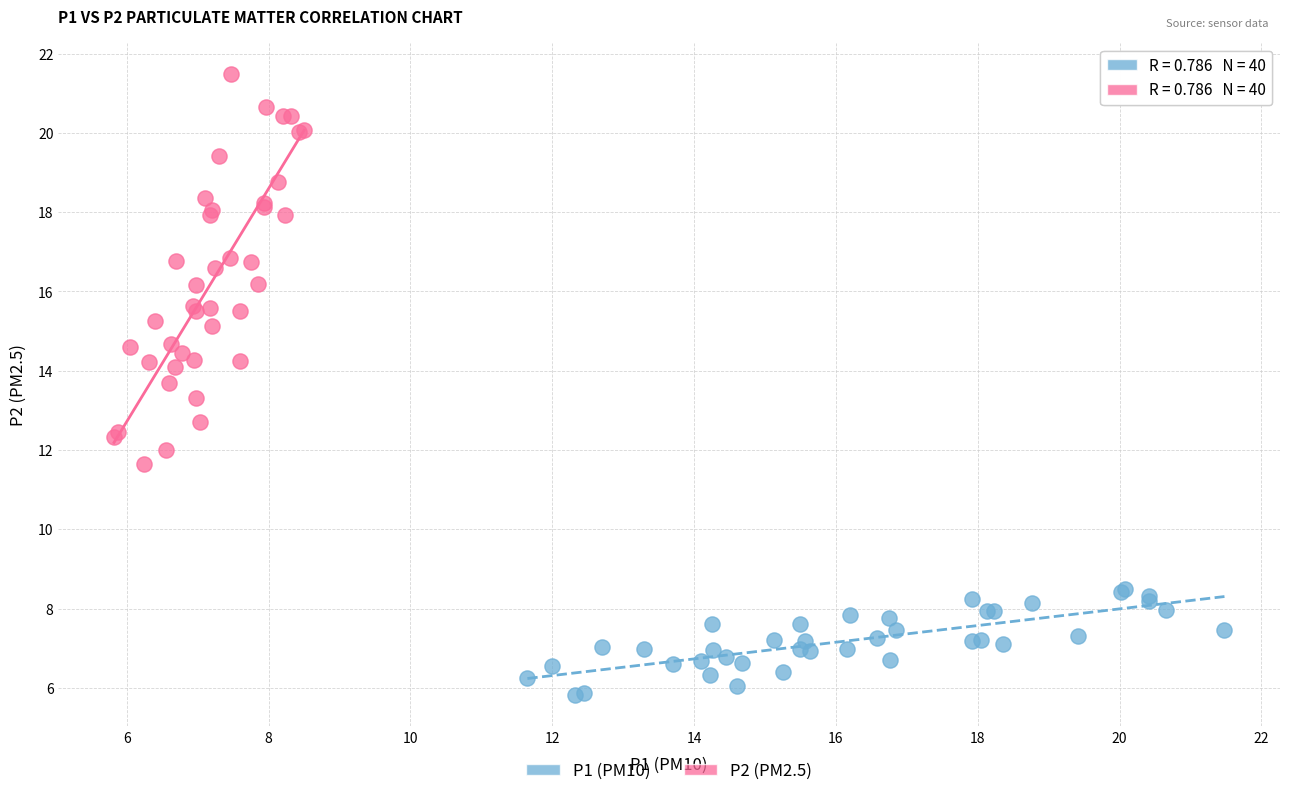

Which series contains the lowest Y value?

P1 (PM10)